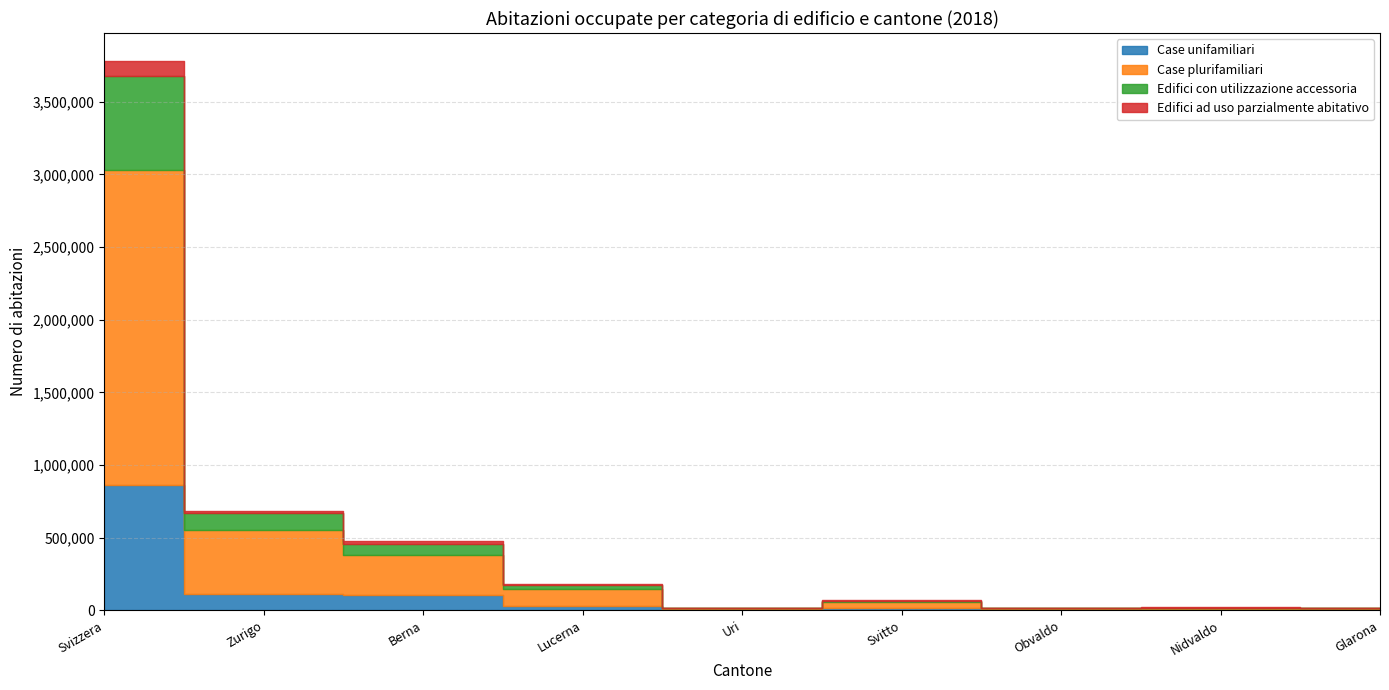

True or false: Case unifamiliari and Case plurifamiliari cross at least once.

False